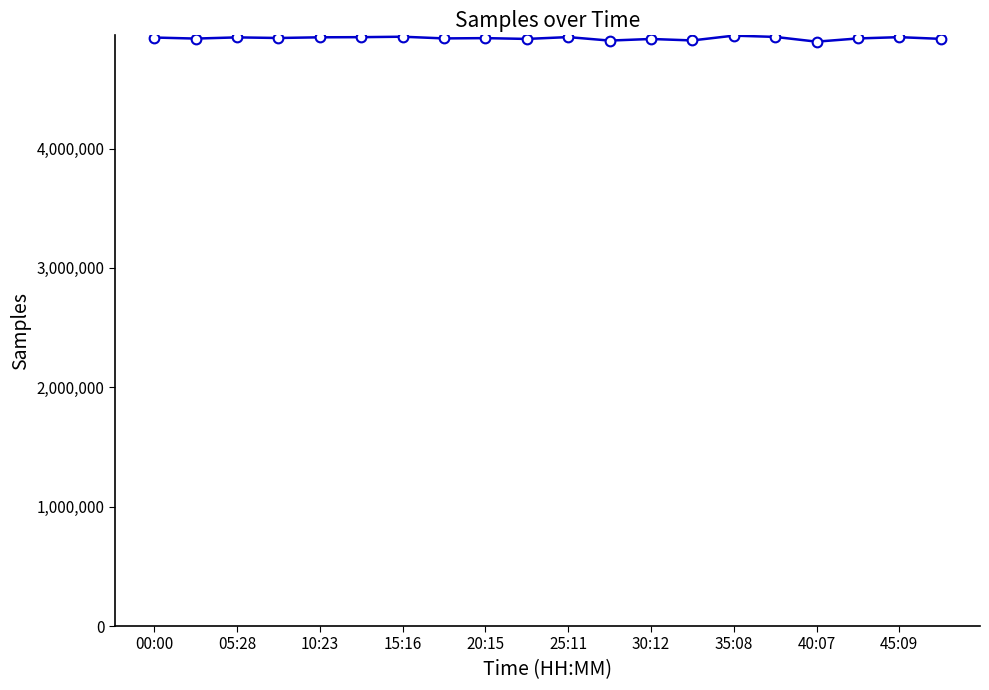

How many data points does each series have?

20